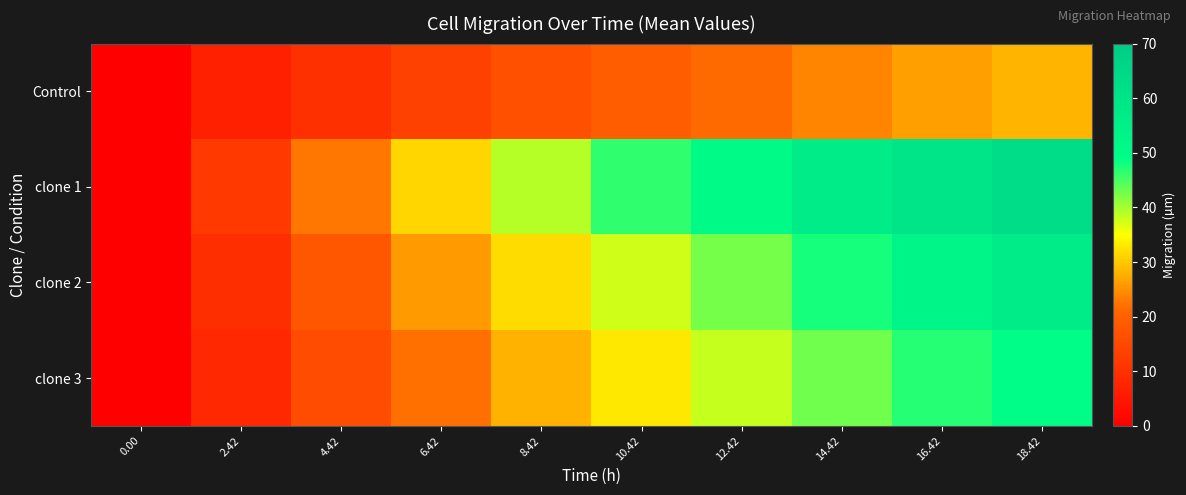

Which label corresponds to the largest value in the chart?

18.42